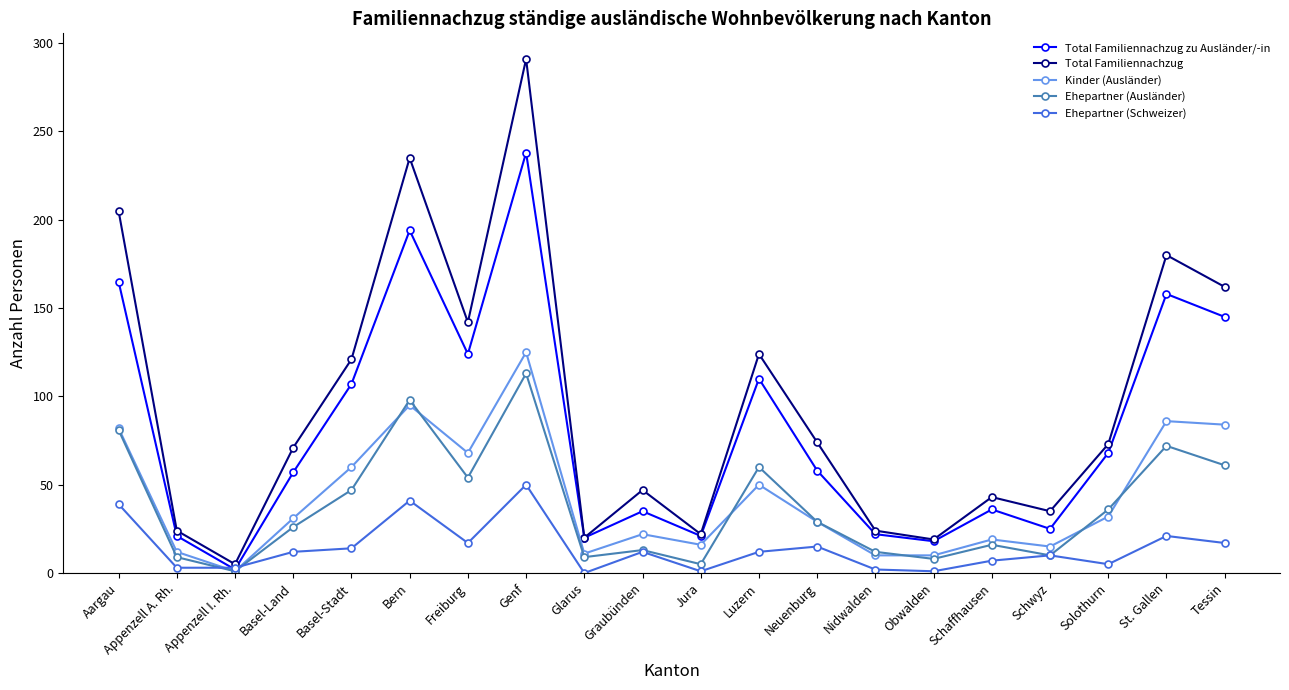

Which series has the largest total across all categories?

Total Familiennachzug